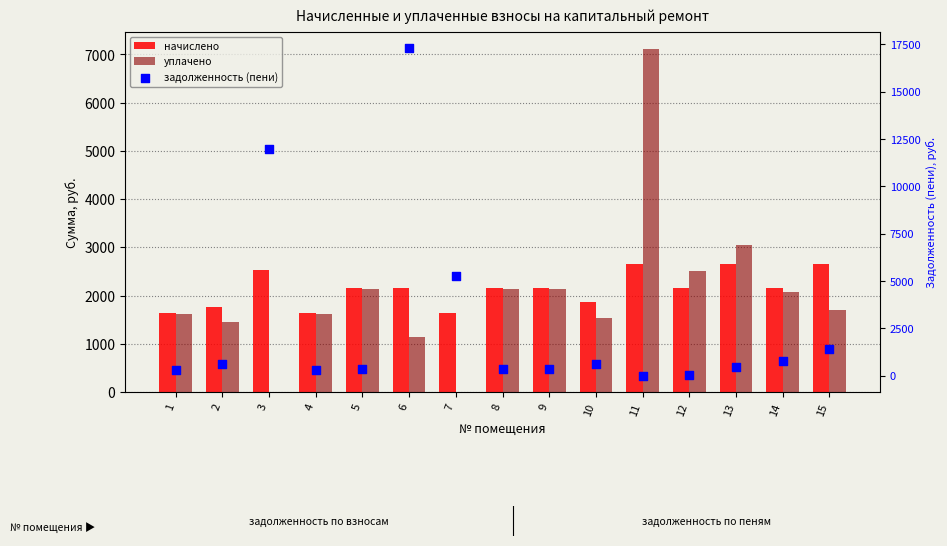

At which category is the sum across all series the highest?

6